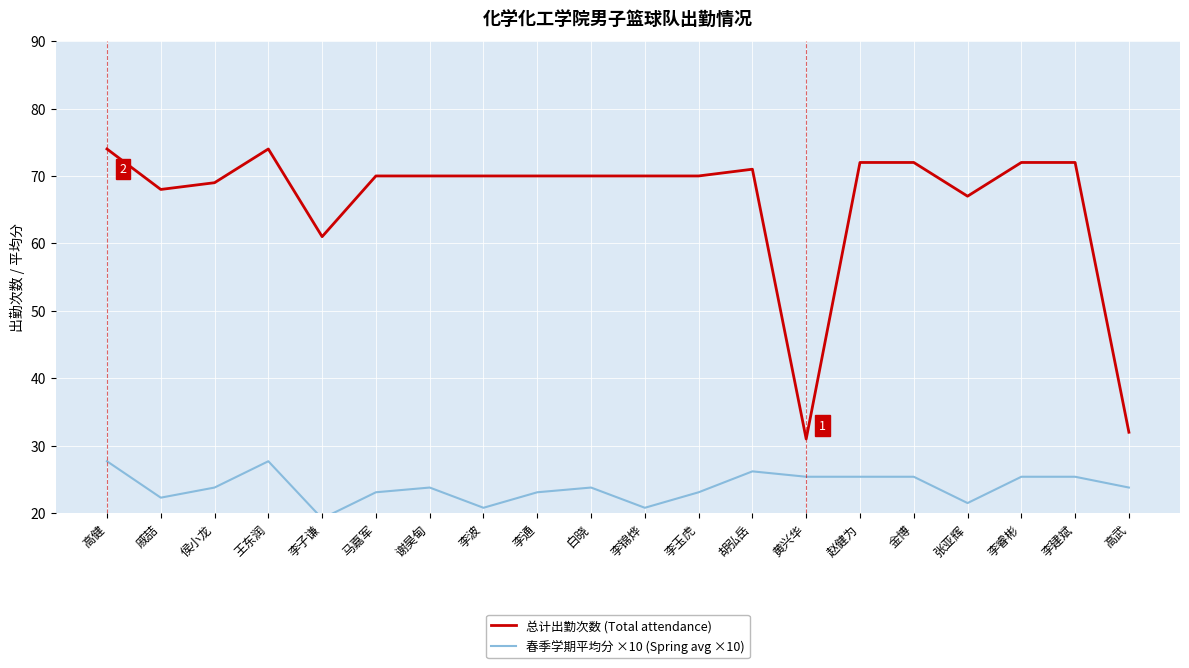

At which category does the chart reach its minimum across all series?

李子谦